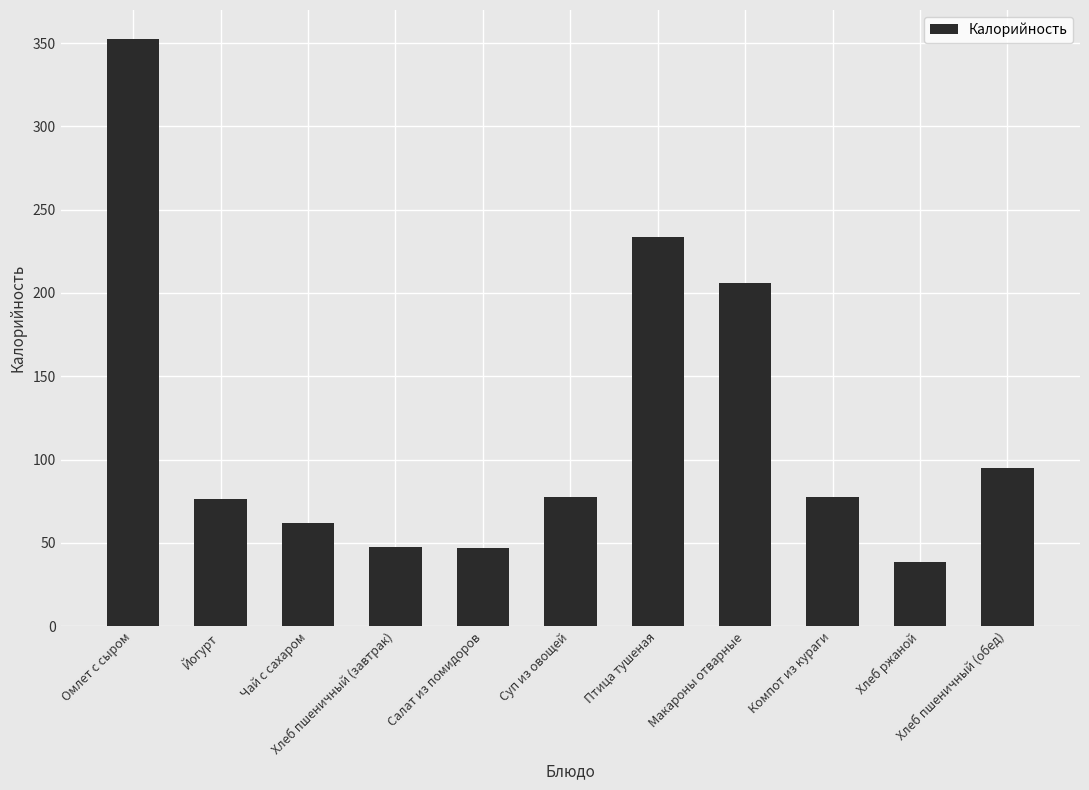

What is the greatest value displayed?

352.2